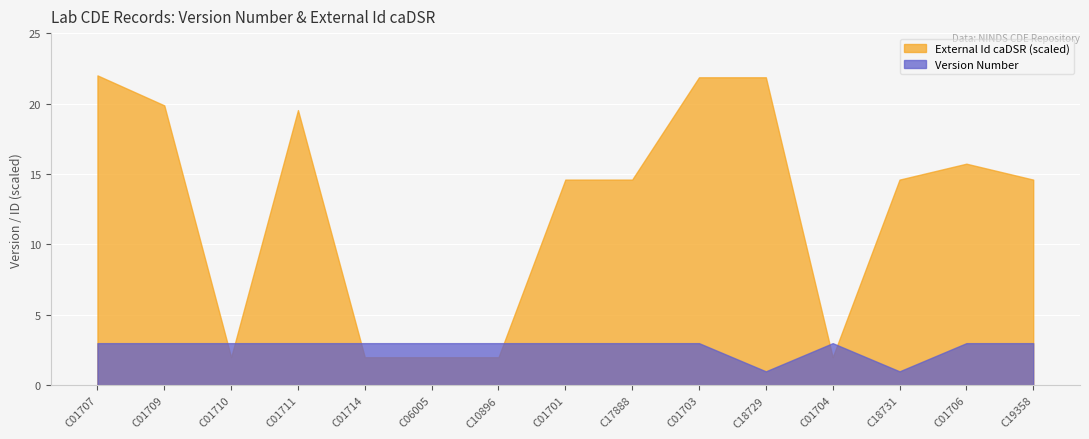

At which category does External Id caDSR (scaled) reach its first local valley?

C01710